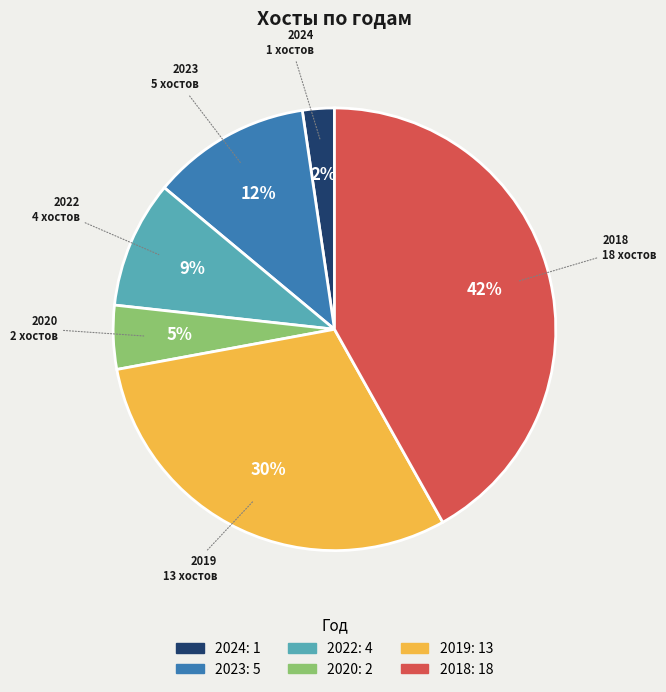

Between 2018 and 2022, which is larger?

2018